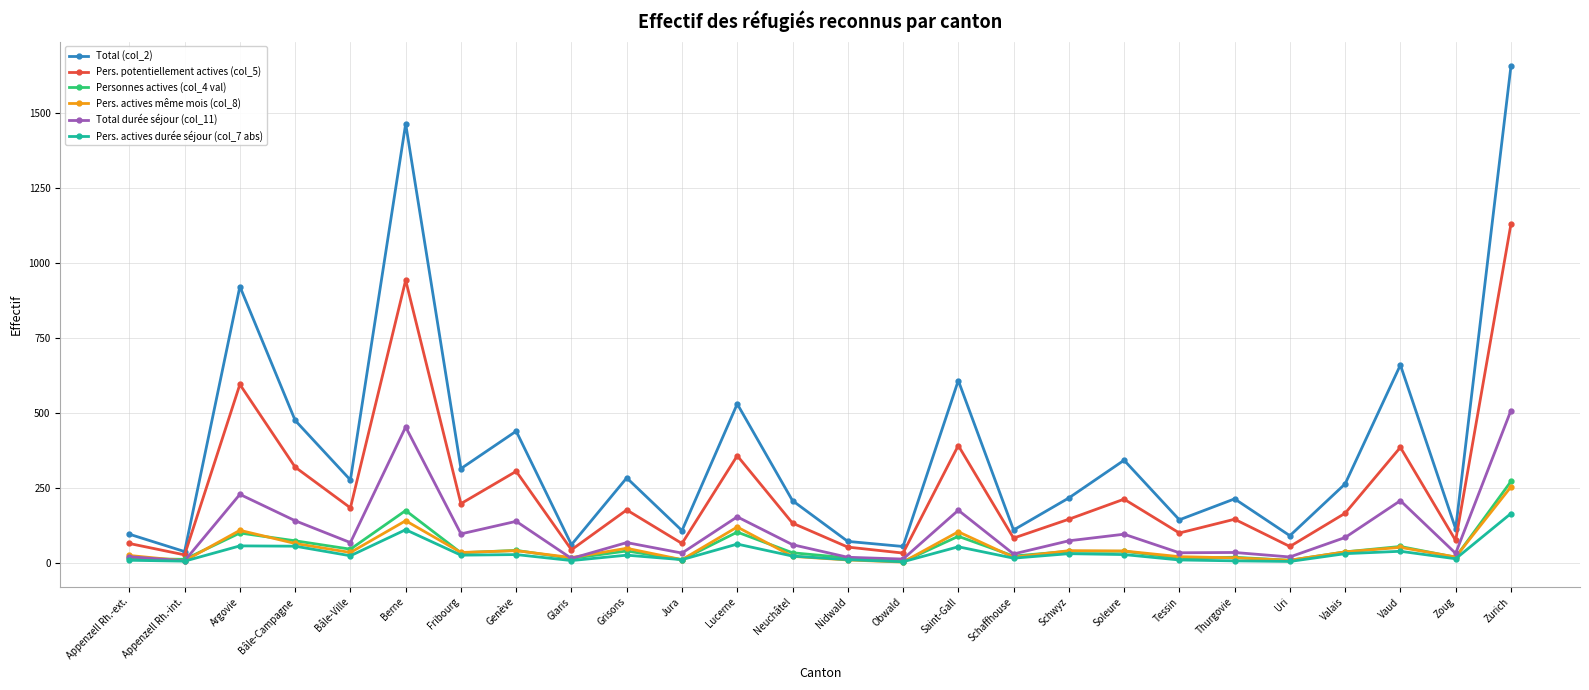

At which category is the sum across all series the highest?

Zurich